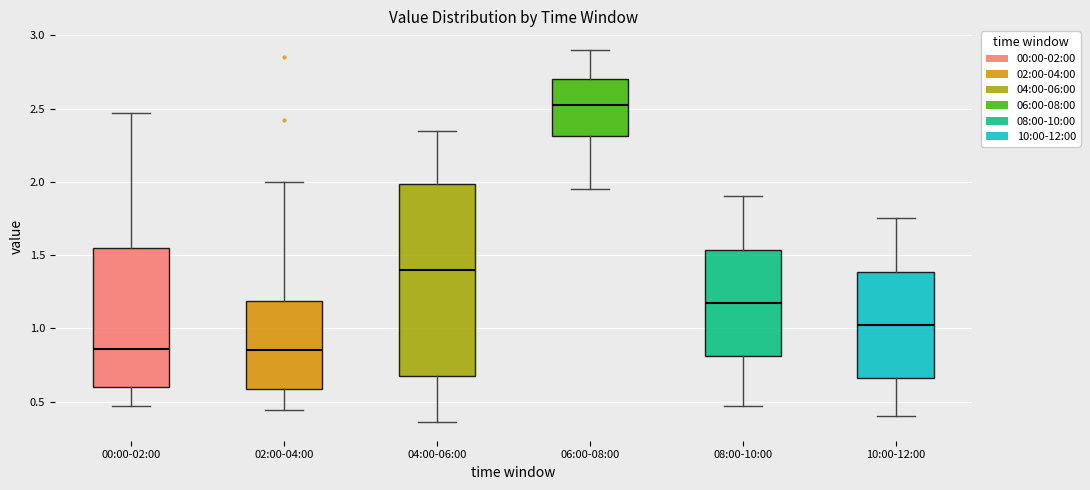

Where is the lower edge of the box for 10:00-12:00 on the y-axis? The values are not printed on the chart, so give them approximately, as read against the axis.

0.65